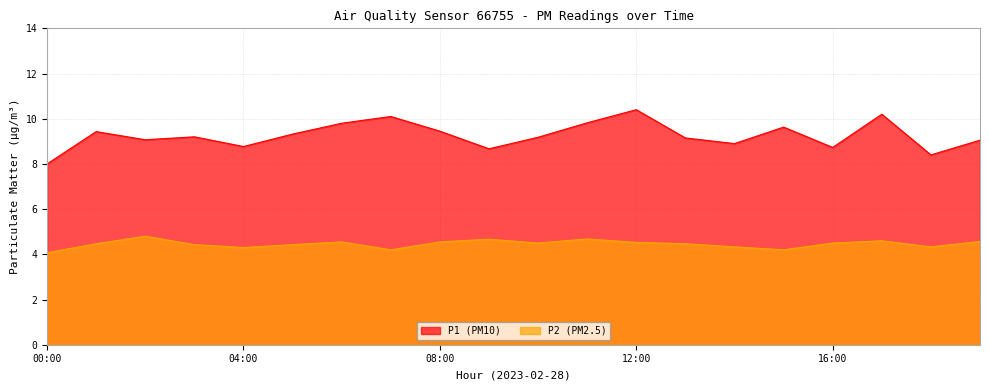

What is the sum of the P2 values at 12:00 and 00:00?

8.6